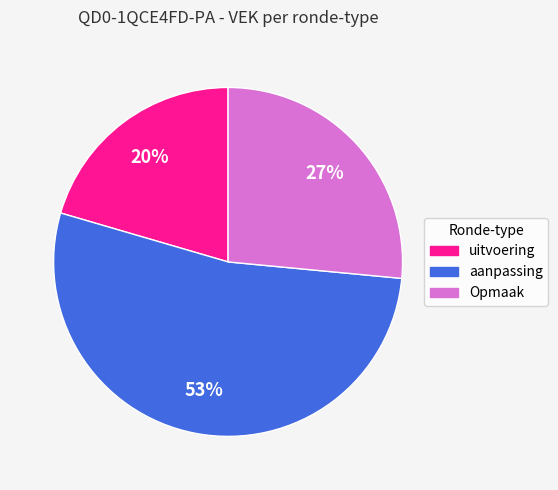

How many segments does this pie chart have?

3